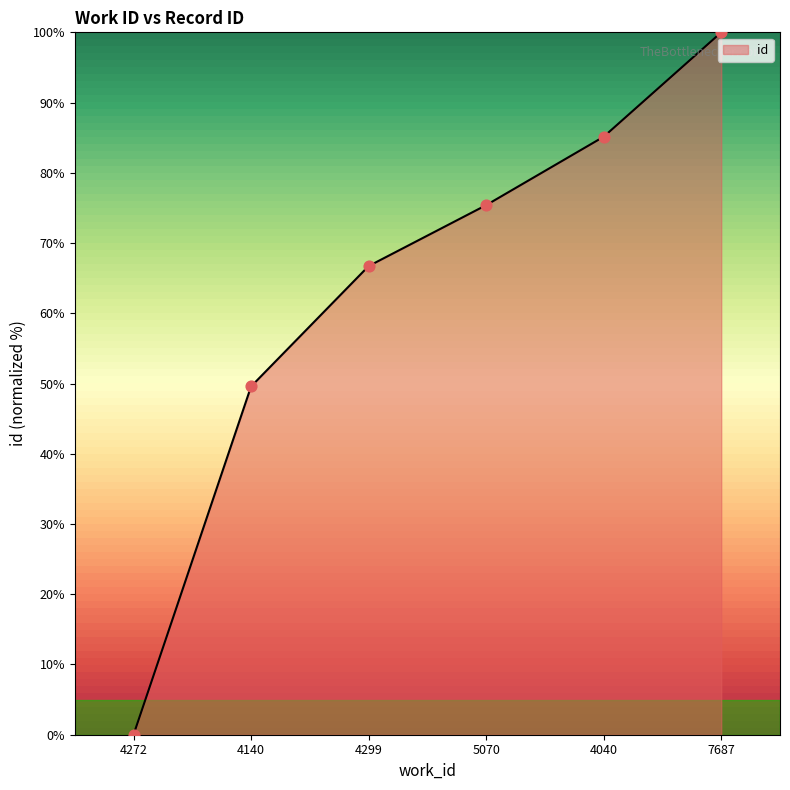

Between 4140 and 4040, which is larger?

4040